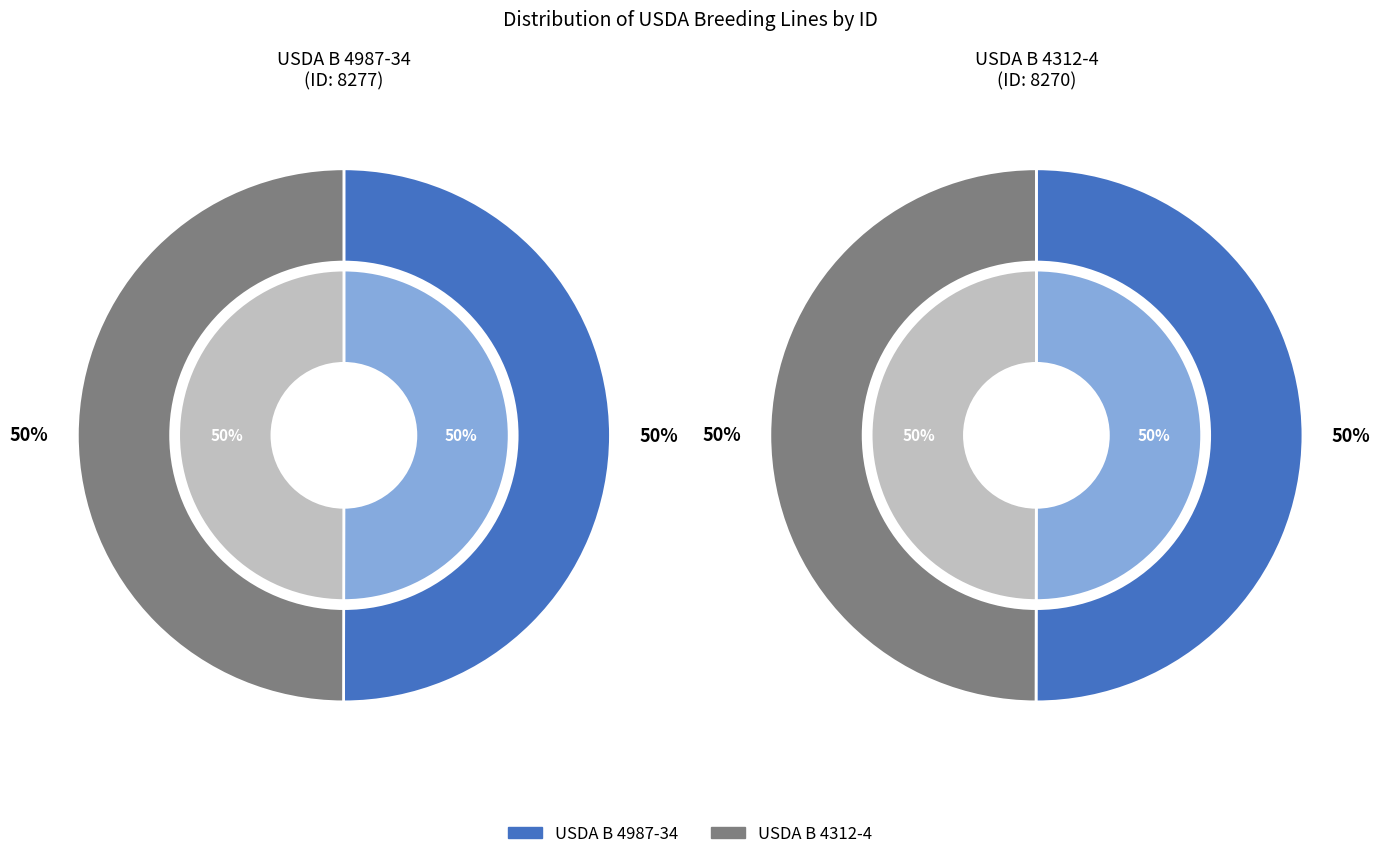

How many segments does this pie chart have?

2